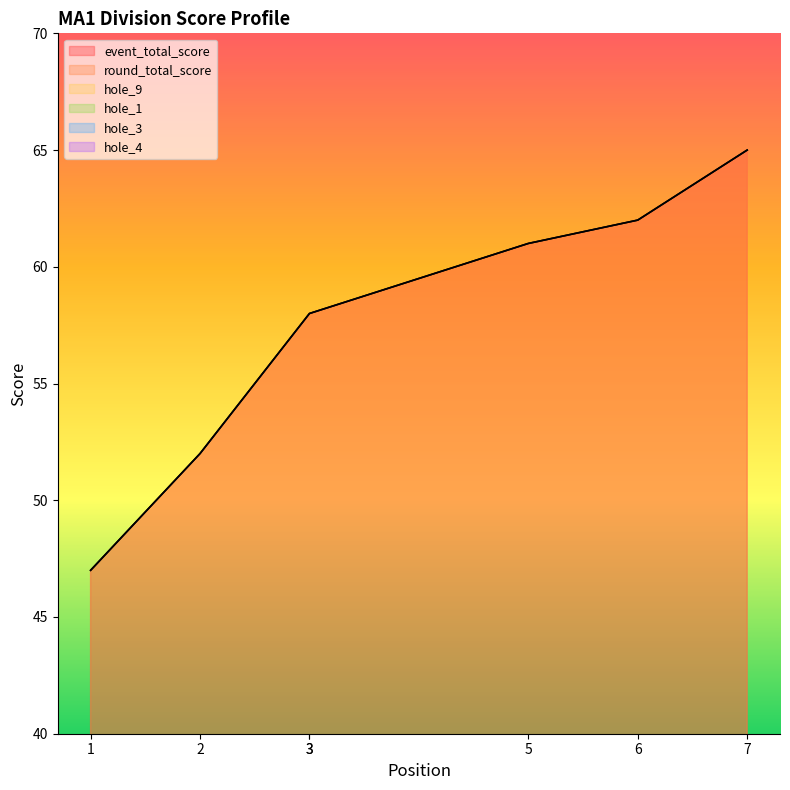

Read the hole_1 value at 3.

3